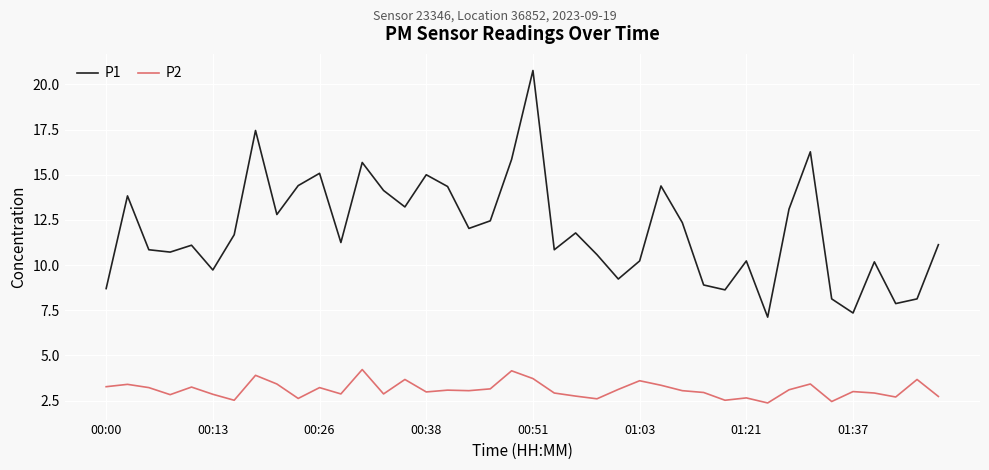

True or false: P2 and P1 cross at least once.

False